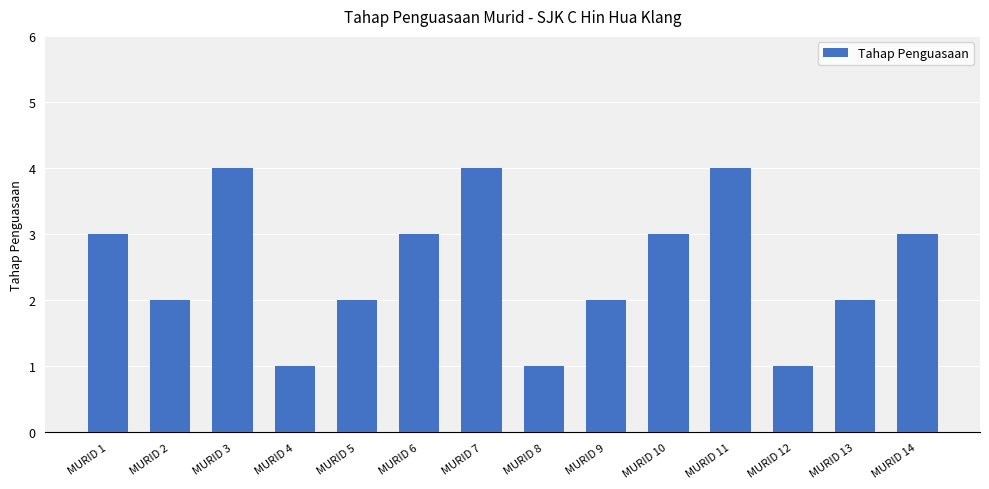

What is the value of the 10th bar from the left?

3